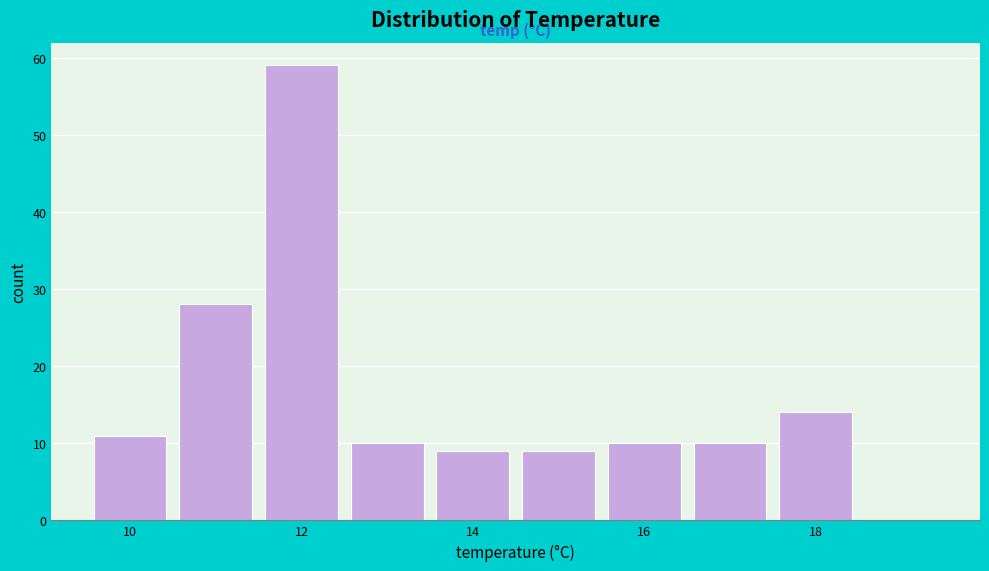

Reading left to right, list every bar in this chart as the range it spans on the x-axis followed by its height. Neither the bar edges nor the heights are printed on the chart, so give them approximately, as read against the axes.

9.5 to 10.5: 11
10.5 to 11.5: 28
11.5 to 12.5: 59
12.5 to 13.5: 10
13.5 to 14.5: 9
14.5 to 15.5: 9
15.5 to 16.5: 10
16.5 to 17.5: 10
17.5 to 18.5: 14
18.5 to 19.5: 0